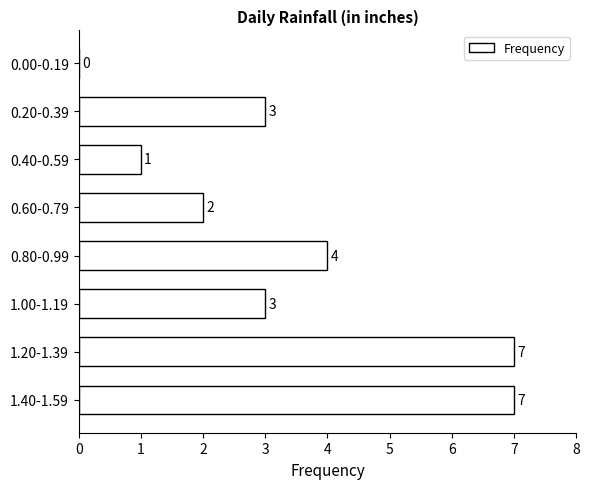

Reading top to bottom, transcribe all the data shown in this chart.

0.00-0.19=0	0.20-0.39=3	0.40-0.59=1	0.60-0.79=2	0.80-0.99=4	1.00-1.19=3	1.20-1.39=7	1.40-1.59=7